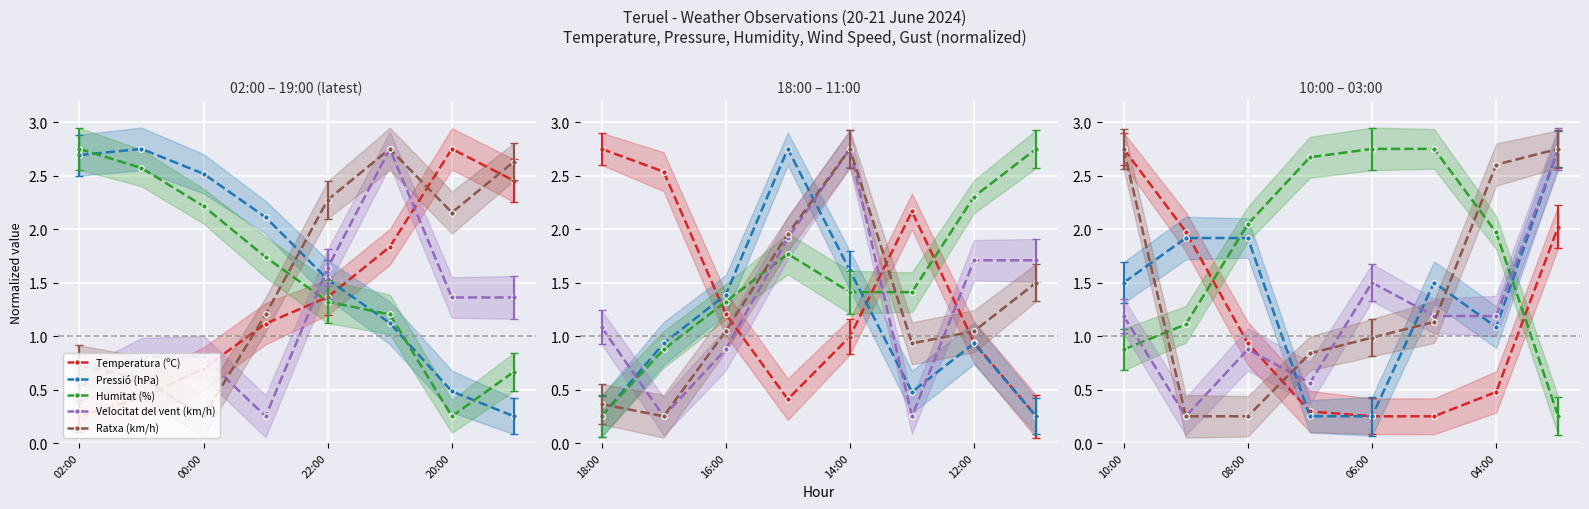

How many lines are shown in the chart?

5